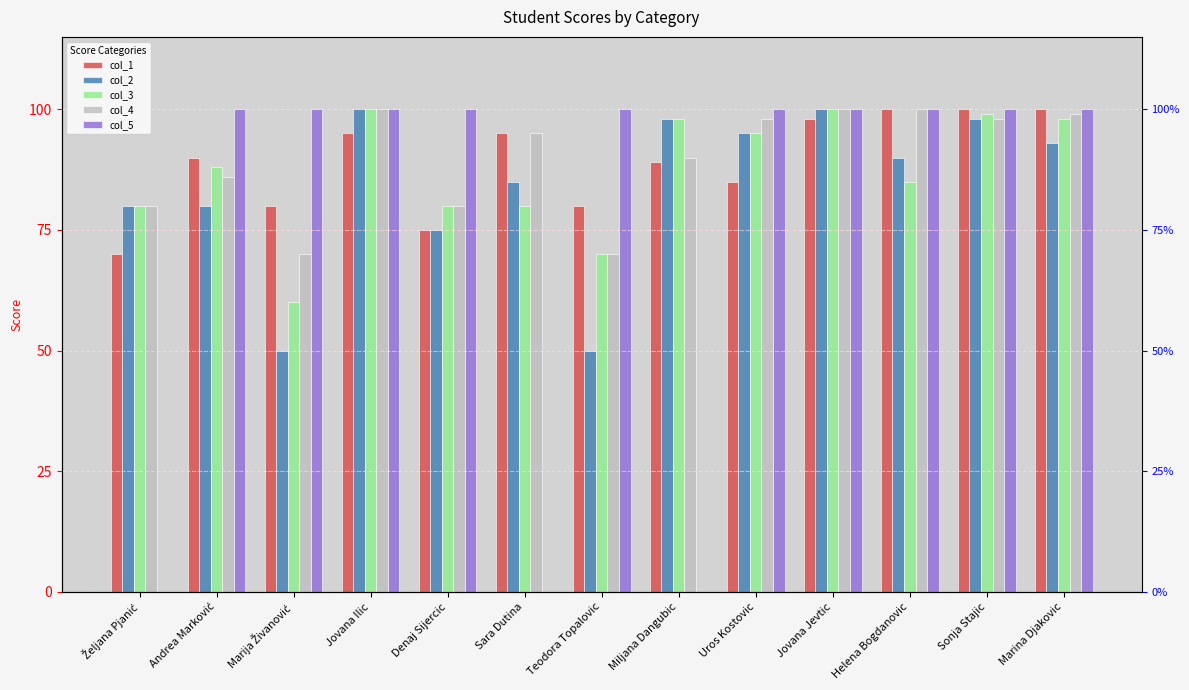

Where is col_4 nearest to the value 85?

Andrea Marković